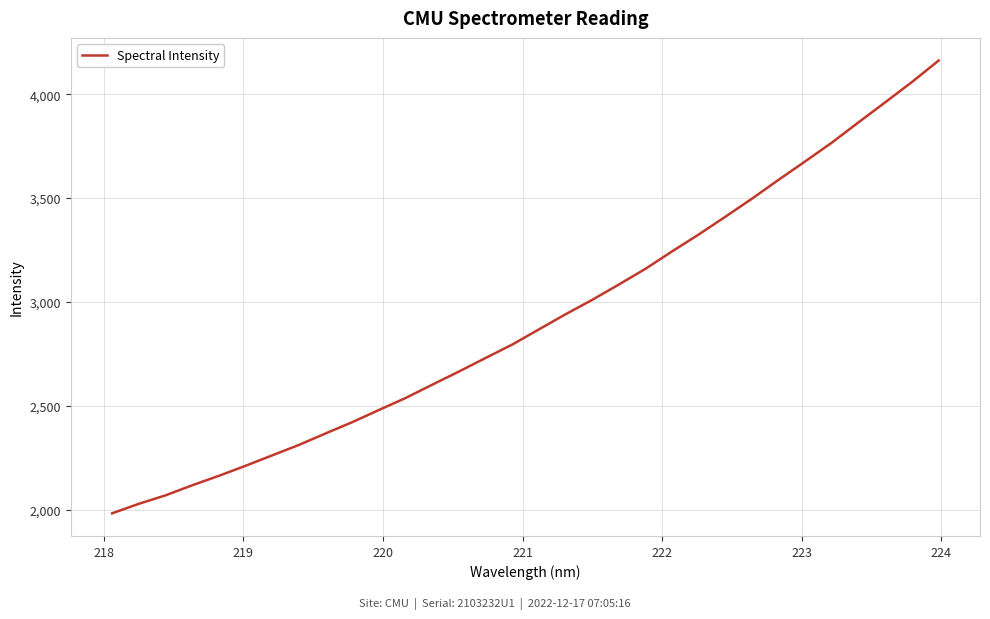

What is the difference between the maximum and minimum values?

2180.2